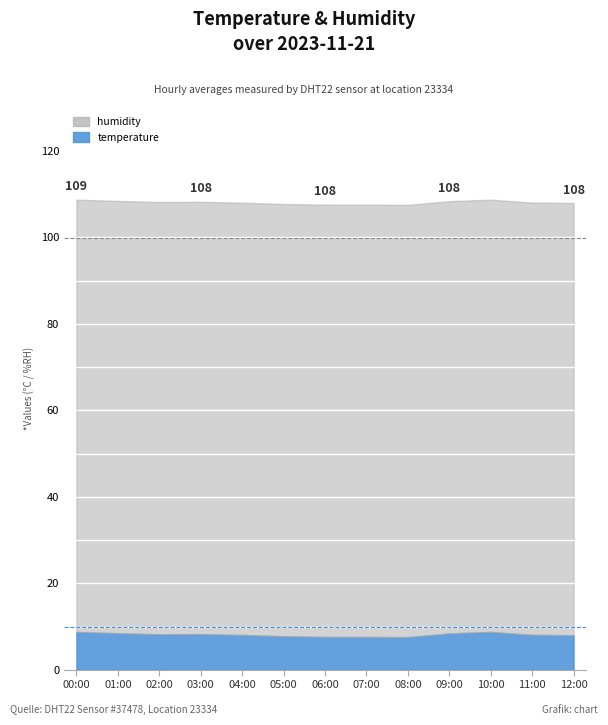

What position from the left is 00:00?

1